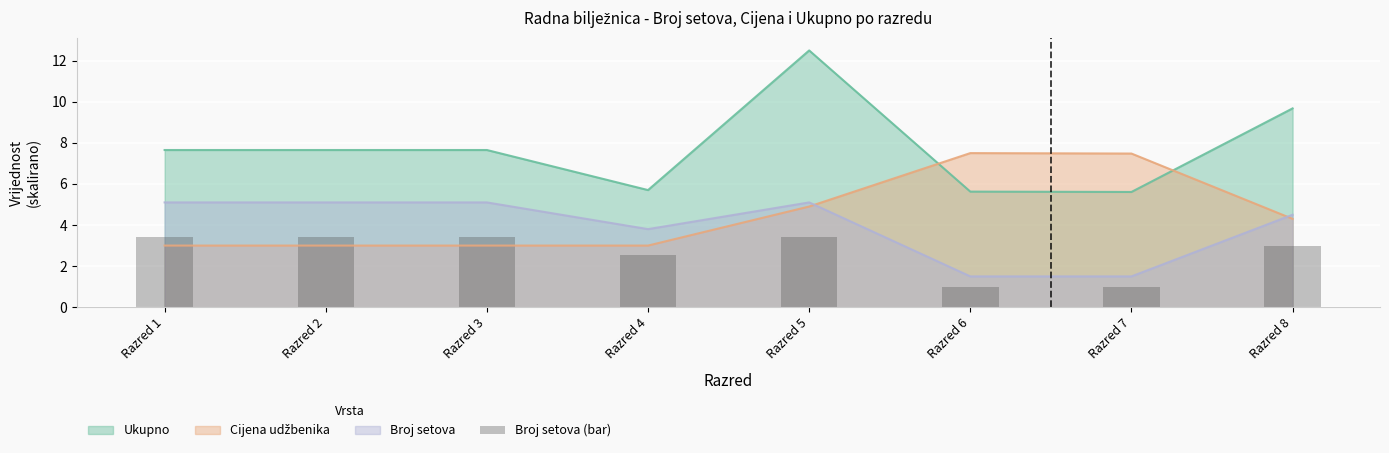

Reading left to right, extract all data points from this chart.

3.4	3.4	3.4	2.5	3.4	1.0	1.0	3.0